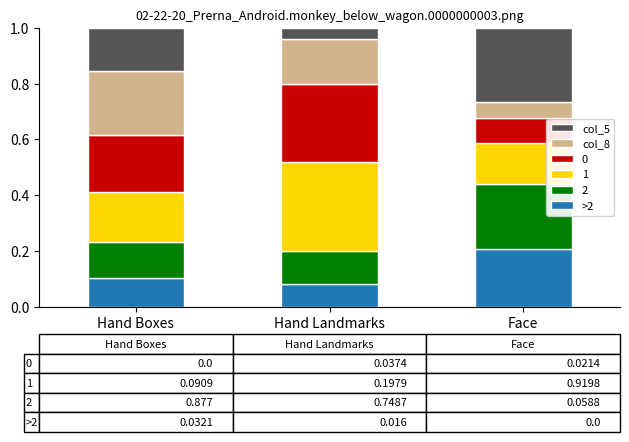

What is the total value across all series at Hand Boxes?

1.0